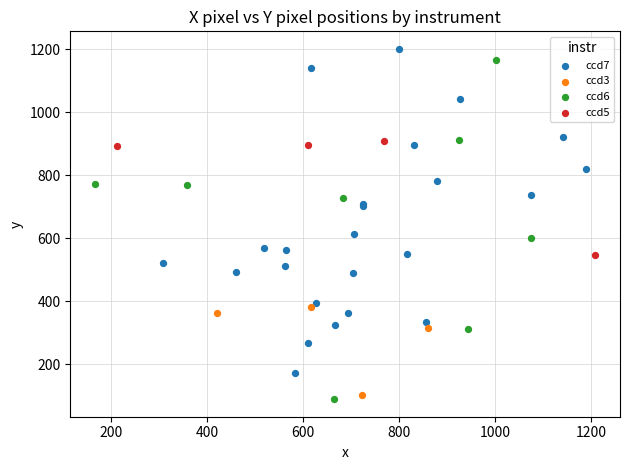

Which series contains the highest Y value?

ccd7